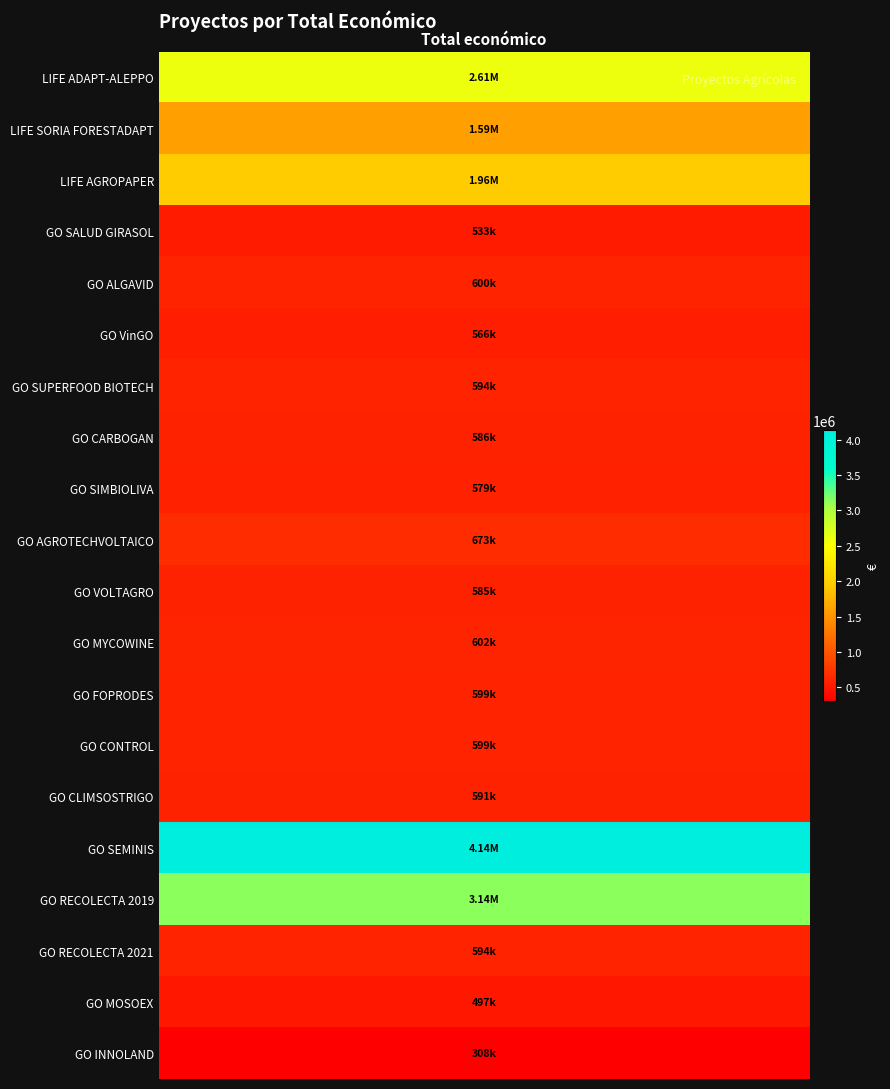

List the labels in order of value, smallest first.

GO INNOLAND, GO MOSOEX, GO SALUD GIRASOL, GO VinGO, GO SIMBIOLIVA, GO VOLTAGRO, GO CARBOGAN, GO CLIMSOSTRIGO, GO SUPERFOOD BIOTECH, GO RECOLECTA 2021, GO CONTROL, GO FOPRODES, GO ALGAVID, GO MYCOWINE, GO AGROTECHVOLTAICO, LIFE SORIA FORESTADAPT, LIFE AGROPAPER, LIFE ADAPT-ALEPPO, GO RECOLECTA 2019, GO SEMINIS